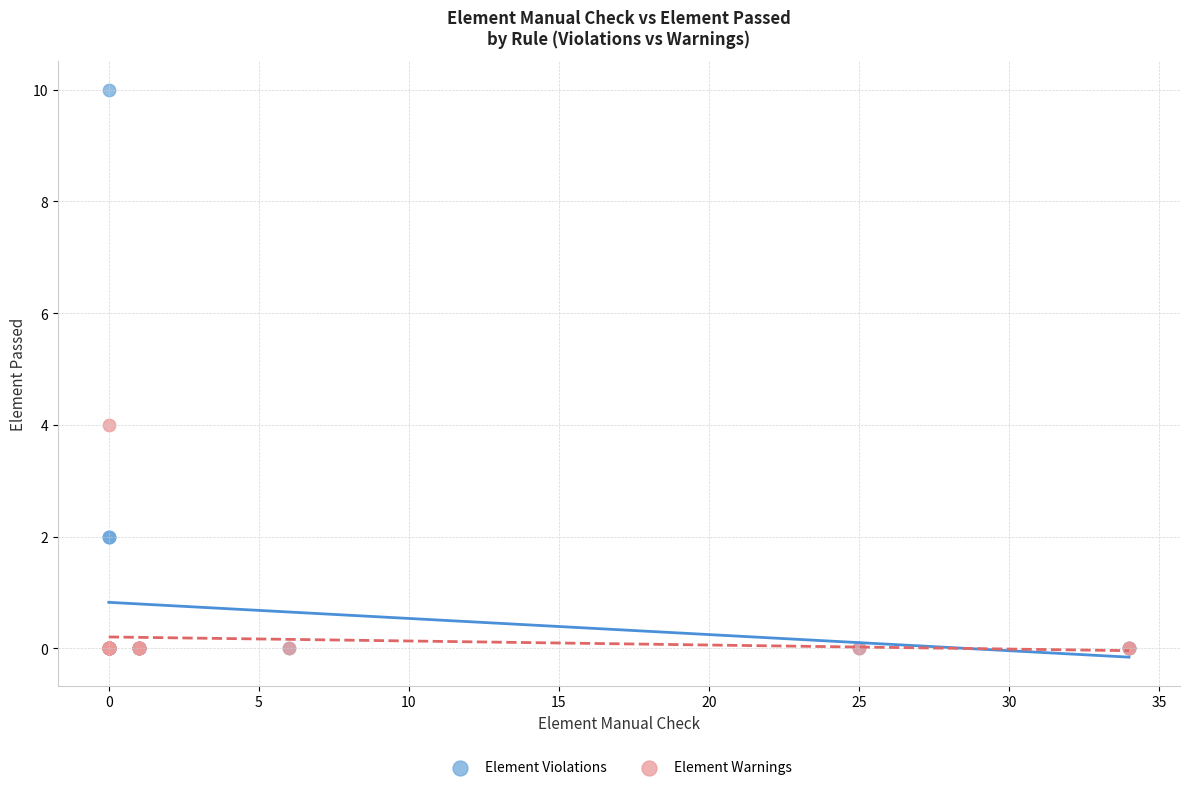

What are all the series names shown in the legend?

Element Violations, Element Warnings